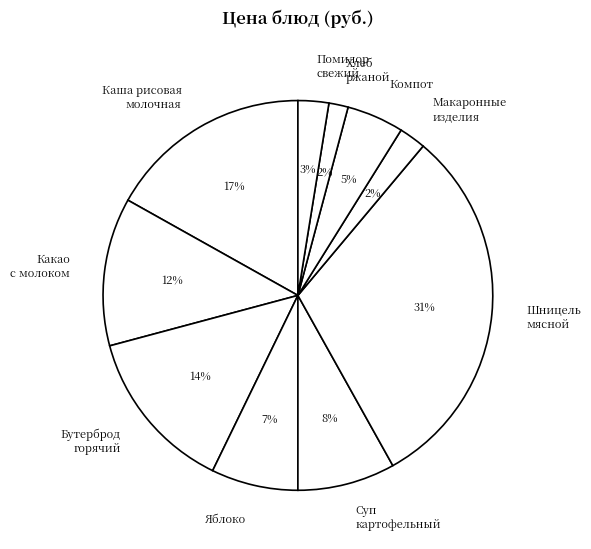

Between Суп картофельный and Яблоко, which is larger?

Суп картофельный